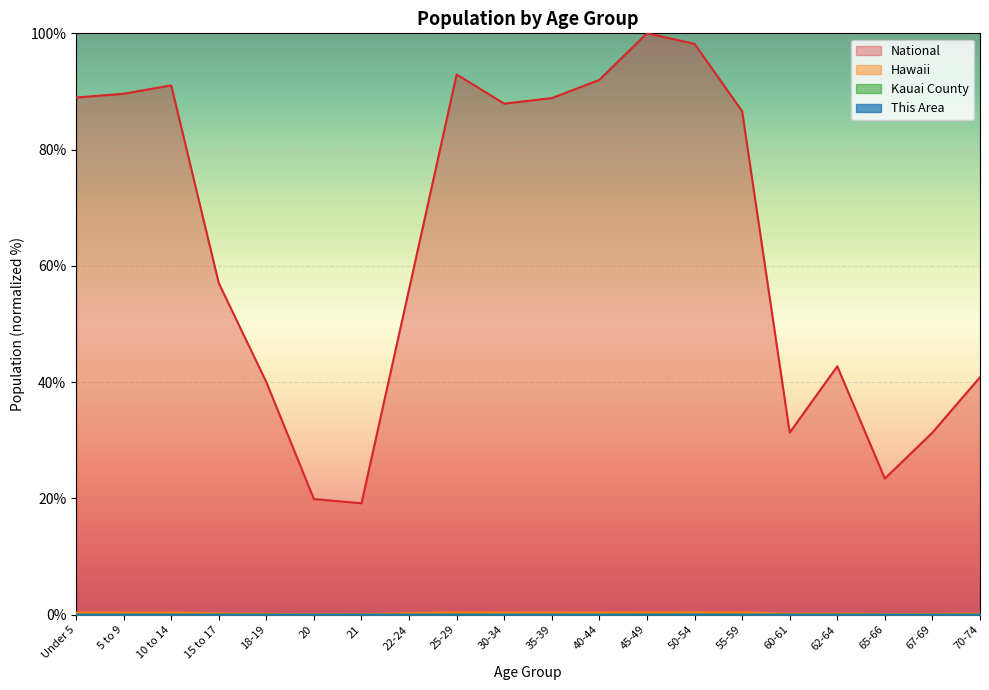

Reading left to right, extract all data points from this chart.

This Area: Under 5=0.0	5 to 9=0.0	10 to 14=0.0	15 to 17=0.0	18-19=0.0	20=0.0	21=0.0	22-24=0.0	25-29=0.0	30-34=0.0	35-39=0.0	40-44=0.0	45-49=0.0	50-54=0.0	55-59=0.0	60-61=0.0	62-64=0.0	65-66=0.0	67-69=0.0	70-74=0.0
Kauai County: Under 5=0.0	5 to 9=0.0	10 to 14=0.0	15 to 17=0.0	18-19=0.0	20=0.0	21=0.0	22-24=0.0	25-29=0.0	30-34=0.0	35-39=0.0	40-44=0.0	45-49=0.0	50-54=0.0	55-59=0.0	60-61=0.0	62-64=0.0	65-66=0.0	67-69=0.0	70-74=0.0
Hawaii: Under 5=0.4	5 to 9=0.4	10 to 14=0.4	15 to 17=0.2	18-19=0.2	20=0.1	21=0.1	22-24=0.3	25-29=0.4	30-34=0.4	35-39=0.4	40-44=0.4	45-49=0.4	50-54=0.4	55-59=0.4	60-61=0.2	62-64=0.2	65-66=0.1	67-69=0.1	70-74=0.2
National: Under 5=89.0	5 to 9=89.6	10 to 14=91.1	15 to 17=57.0	18-19=40.0	20=19.9	21=19.2	22-24=56.0	25-29=92.9	30-34=87.9	35-39=88.9	40-44=92.0	45-49=100.0	50-54=98.2	55-59=86.6	60-61=31.3	62-64=42.7	65-66=23.4	67-69=31.3	70-74=40.9